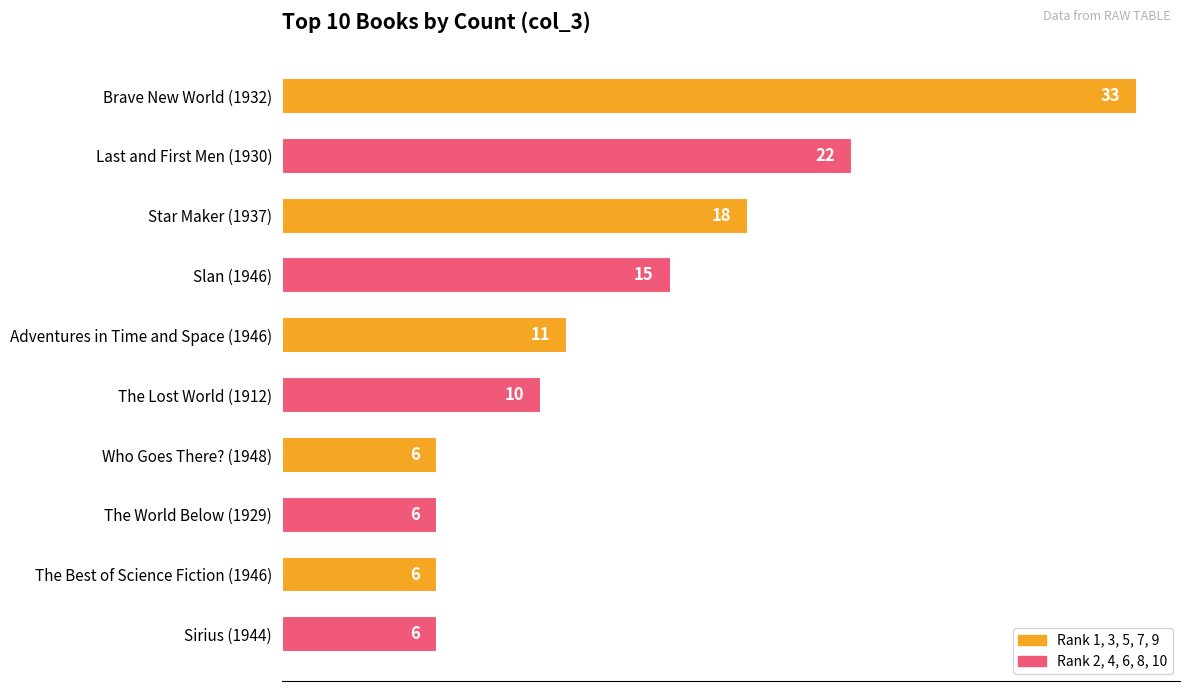

Does the chart contain stacked bars?

No